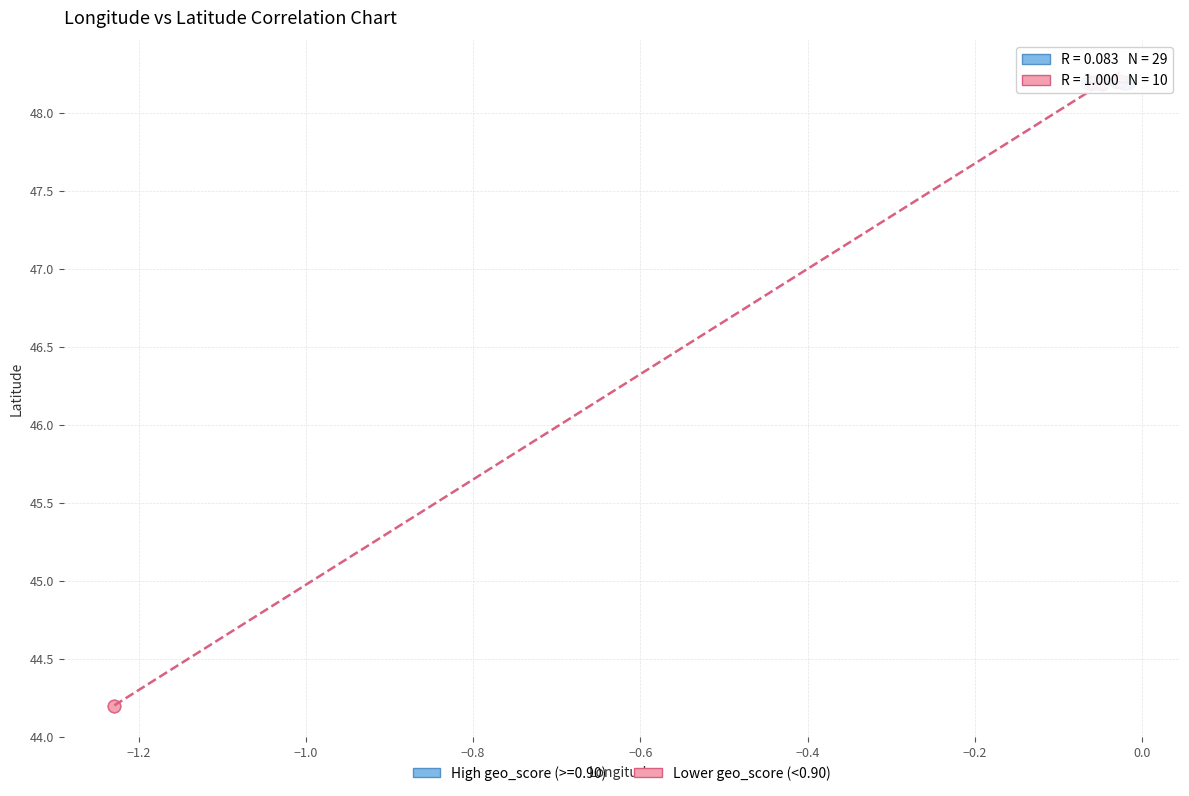

Which series has the widest spread of Y values?

Lower geo_score (<0.90)